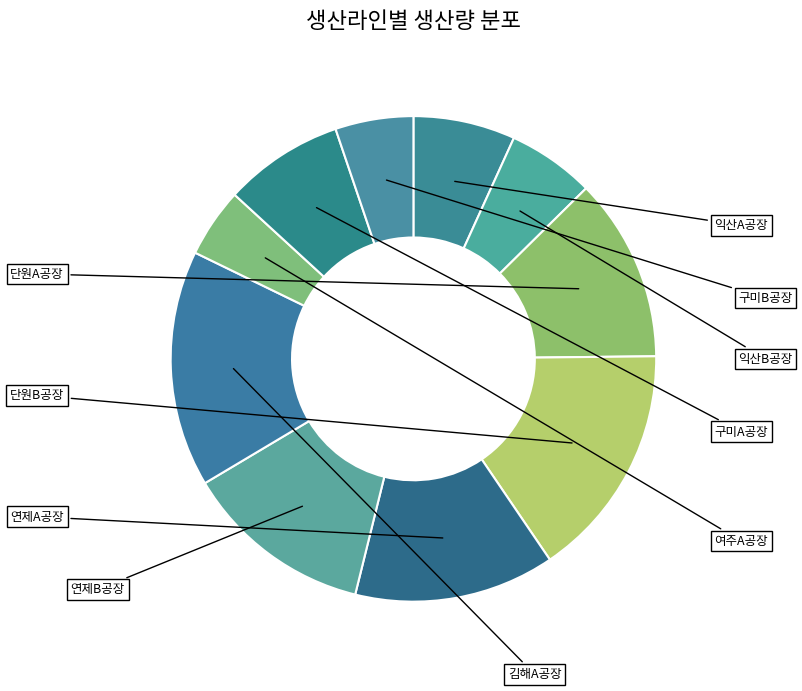

What is the largest slice in the pie chart?

김해A공장